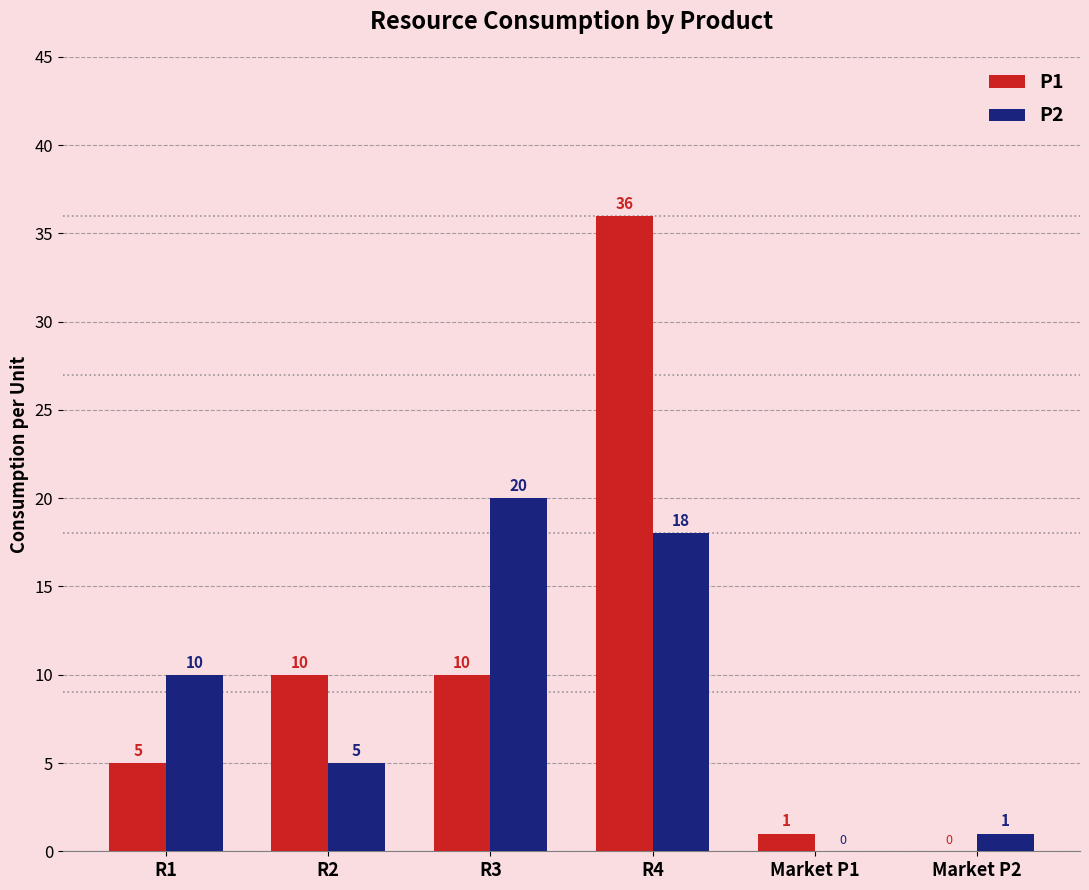

Is the value of P2 at R4 greater than the value of P1 at R3?

Yes